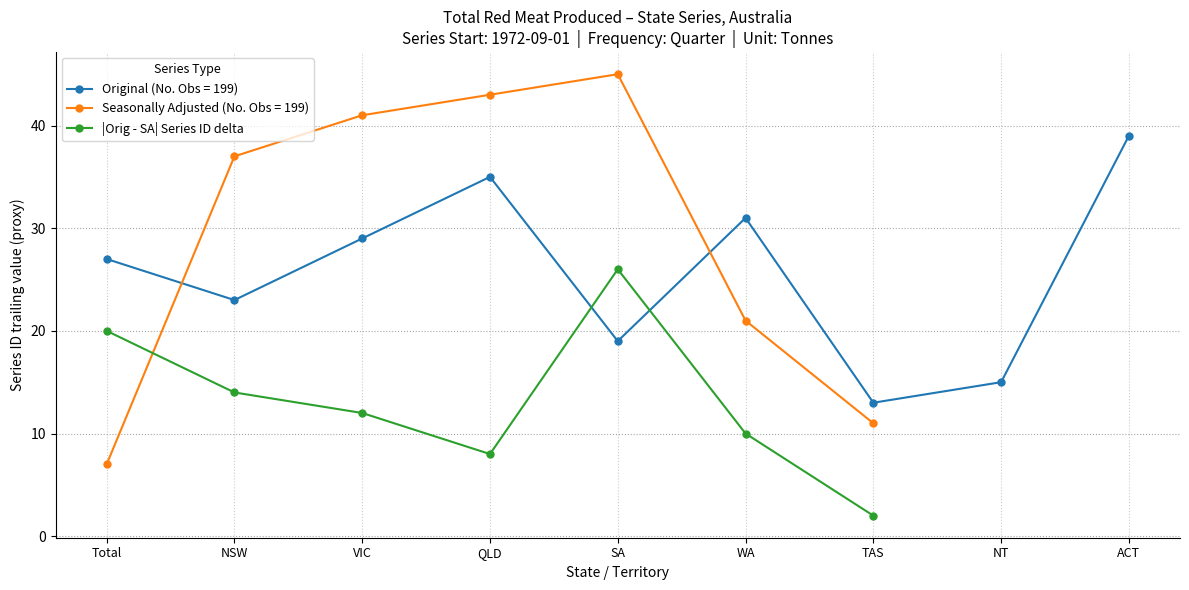

Which has a higher value, WA or NSW?

NSW